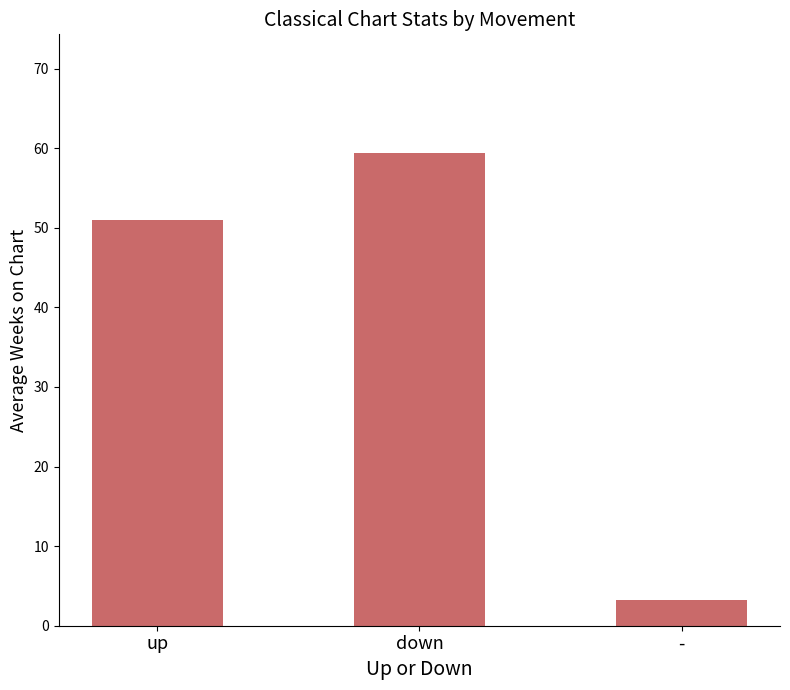

What is the difference between the second highest and minimum values?

47.7